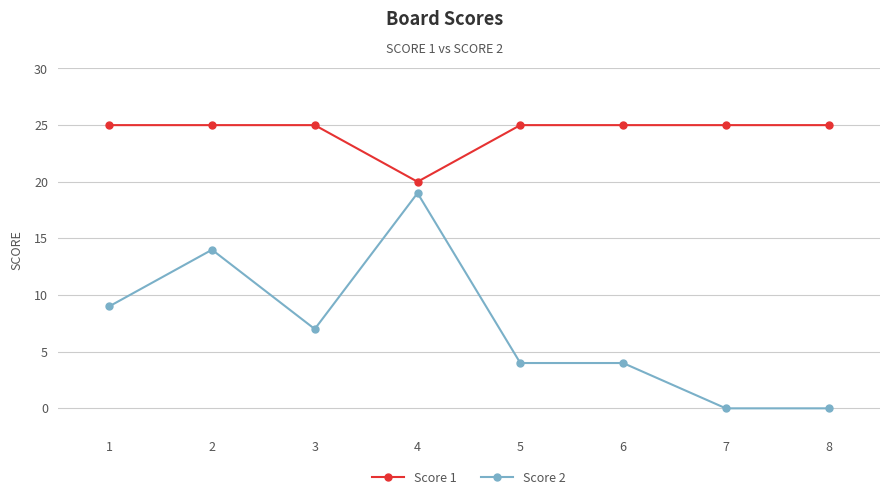

Reading left to right, transcribe all the data shown in this chart.

Score 1: 25	25	25	20	25	25	25	25
Score 2: 9	14	7	19	4	4	0	0